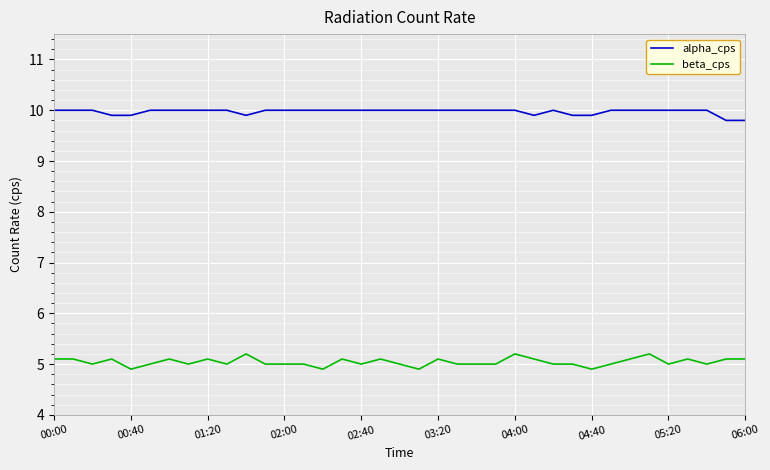

What is the minimum value for alpha_cps?

9.8